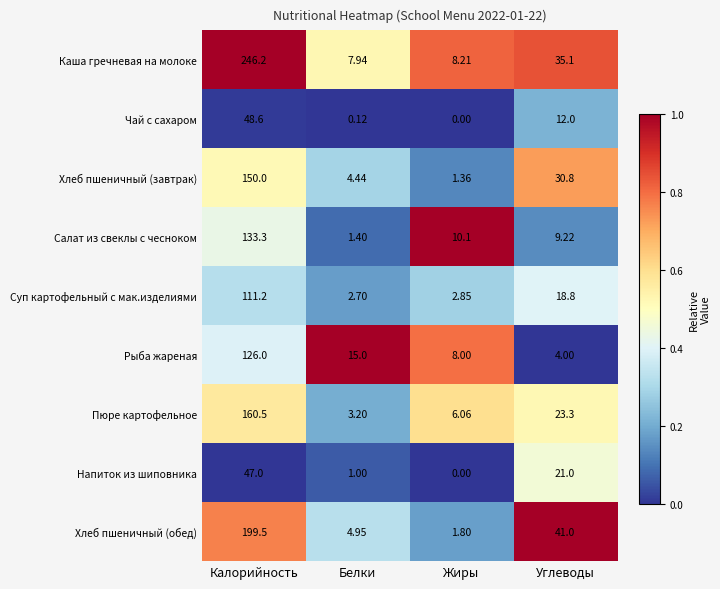

At how many categories does at least one series exceed 0?

4